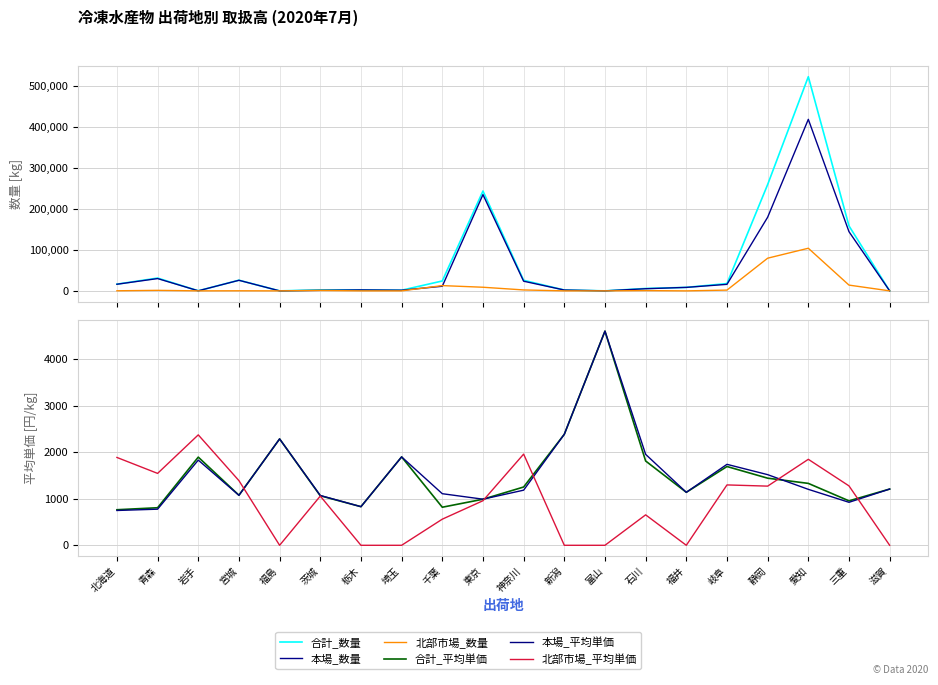

What are all the series names shown in the legend?

合計_数量, 本場_数量, 北部市場_数量, 合計_平均単価, 本場_平均単価, 北部市場_平均単価